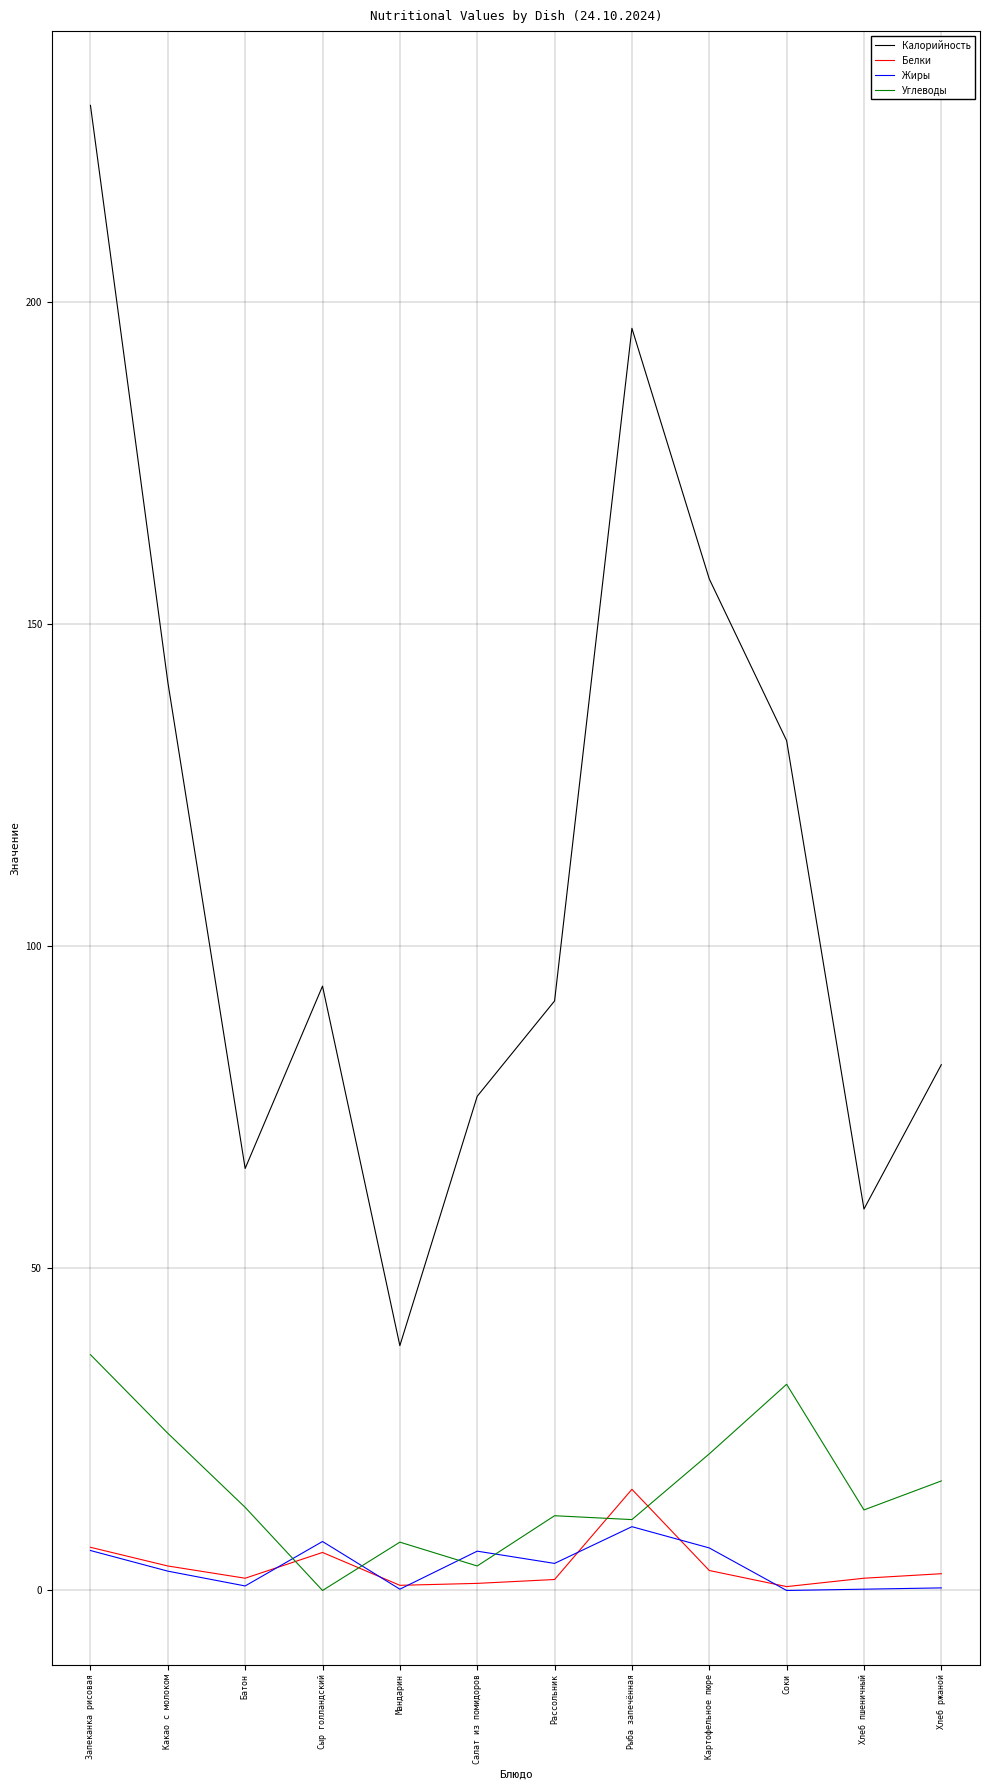

Which series changed the most between Салат из помидоров and Картофельное пюре?

Калорийность